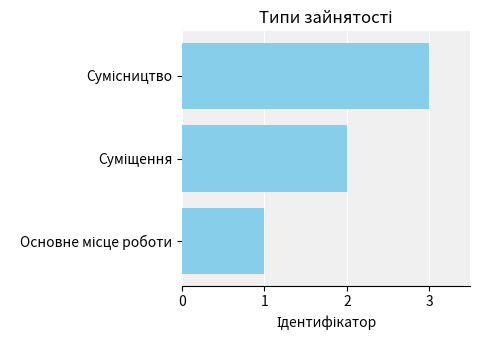

What is the maximum value shown in the chart?

3